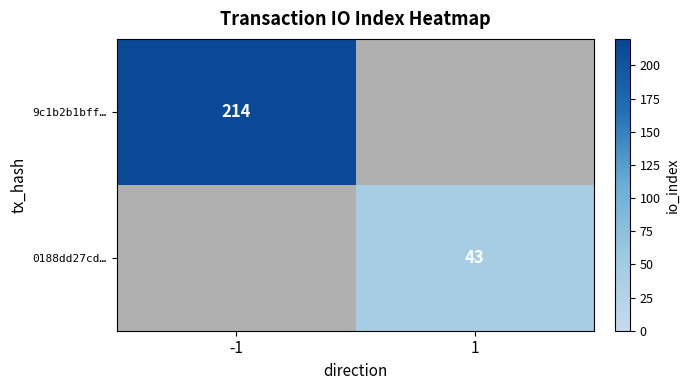

The 0188dd27cd… series shows 76 at 1. True or false?

False